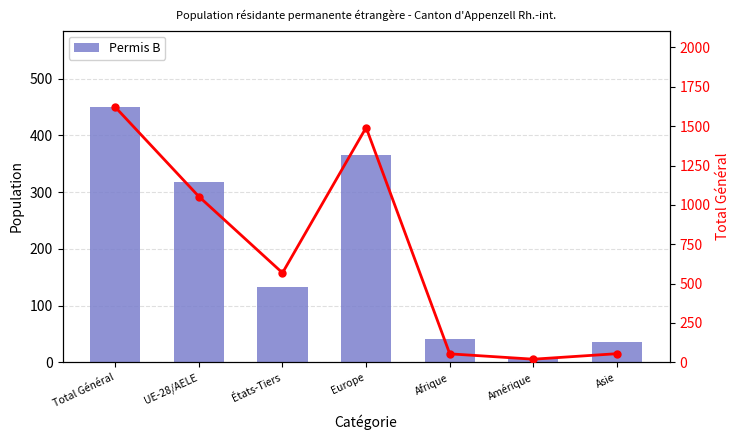

What is the approximate value of Total Général at Europe, to the nearest 100?

1500